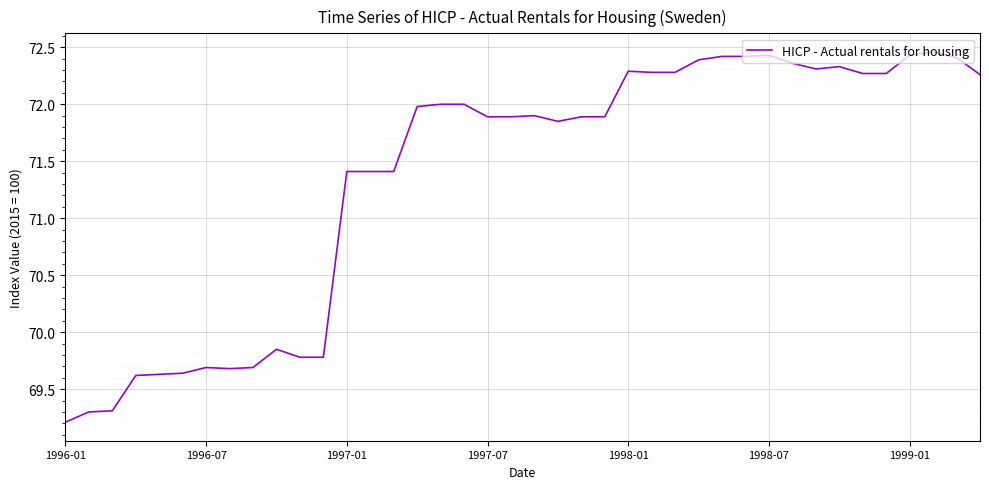

What is the smallest value displayed?

69.2